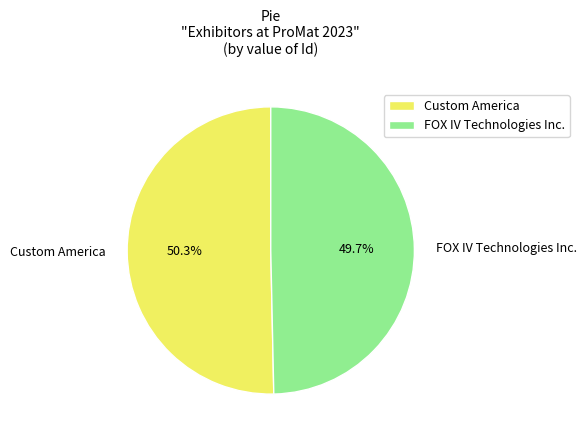

Which category has the smallest portion of the pie?

FOX IV Technologies Inc.